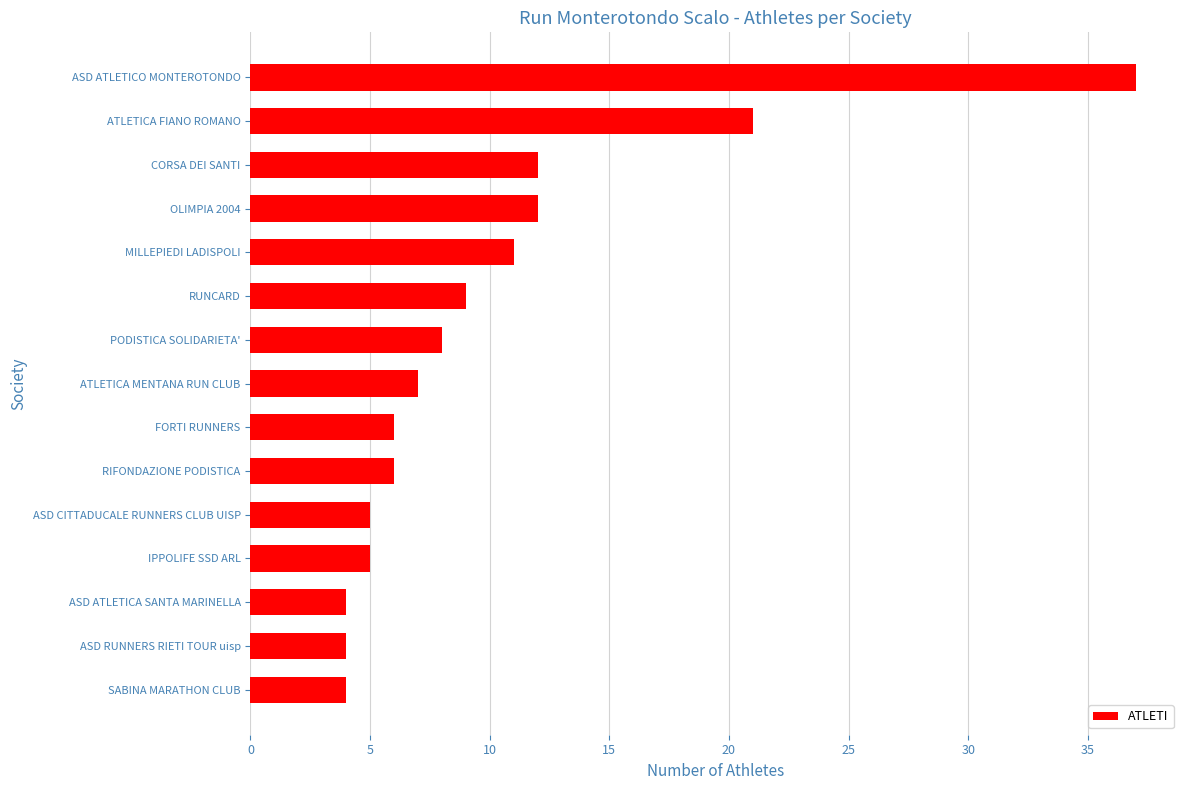

Where is the data nearest to the value 20?

ATLETICA FIANO ROMANO